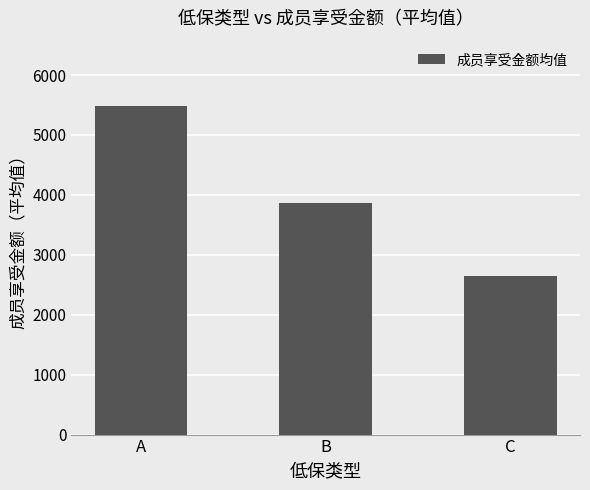

What is the value of the 1st bar from the left?

5478